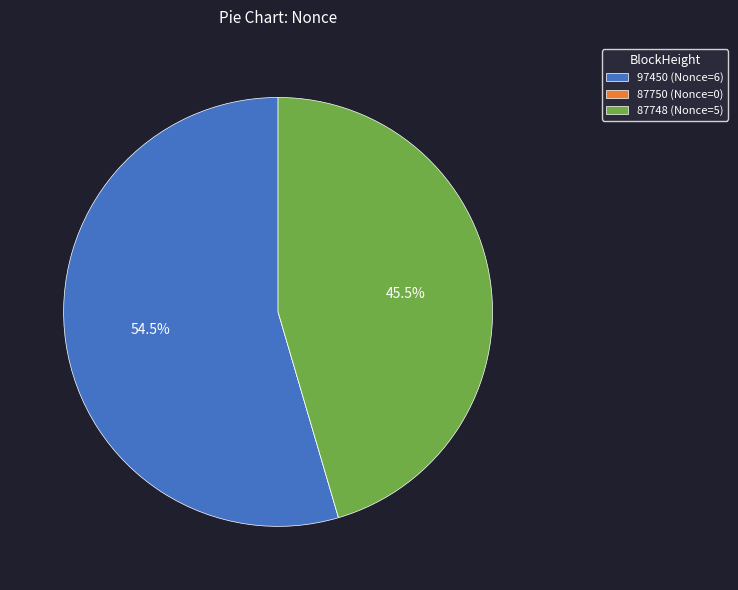

What portion of the pie excludes 97450?

45.5%